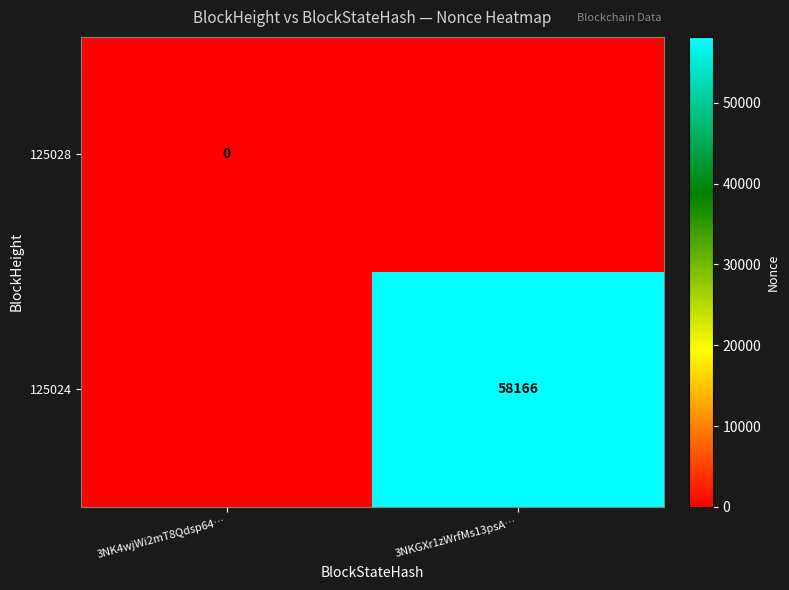

The 125024 series shows 58166 at 3NKGXr1zWrfMs13psA…. True or false?

True